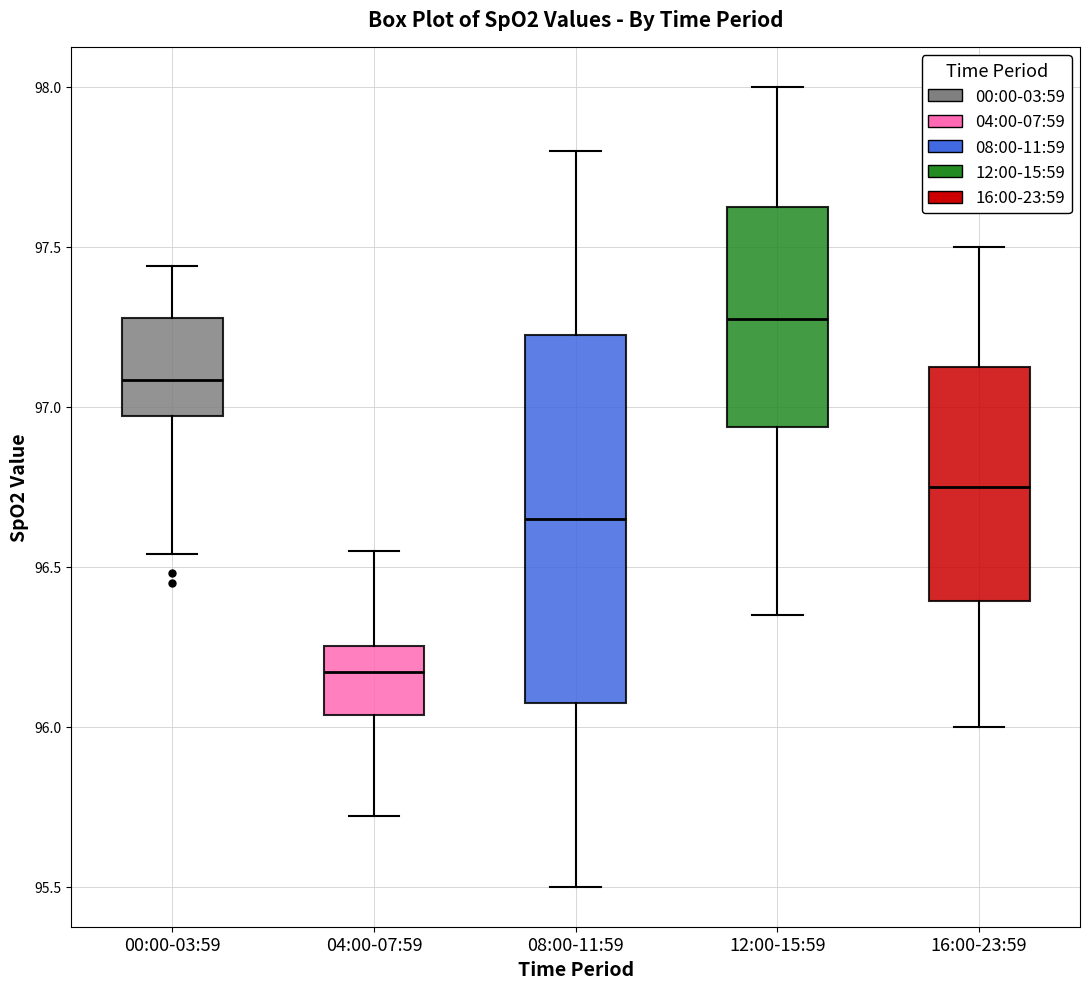

Where does the median line of the box for 08:00-11:59 sit on the y-axis? The values are not printed on the chart, so give them approximately, as read against the axis.

96.65